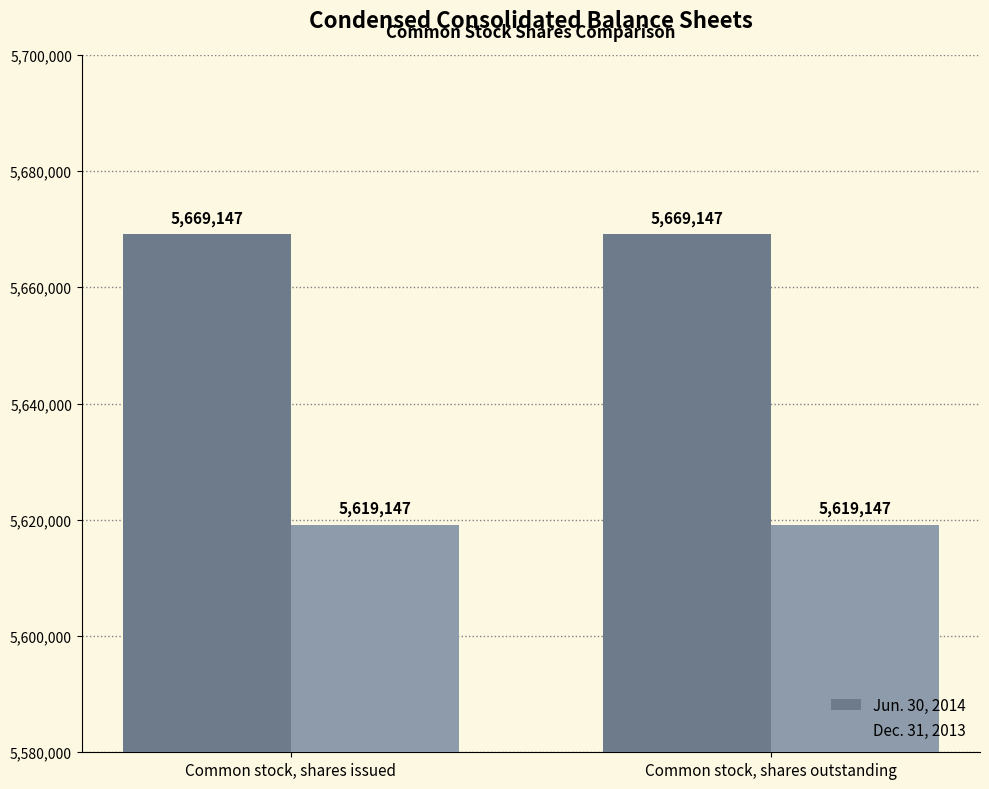

What is the average value of the Dec. 31, 2013 series?

5619147